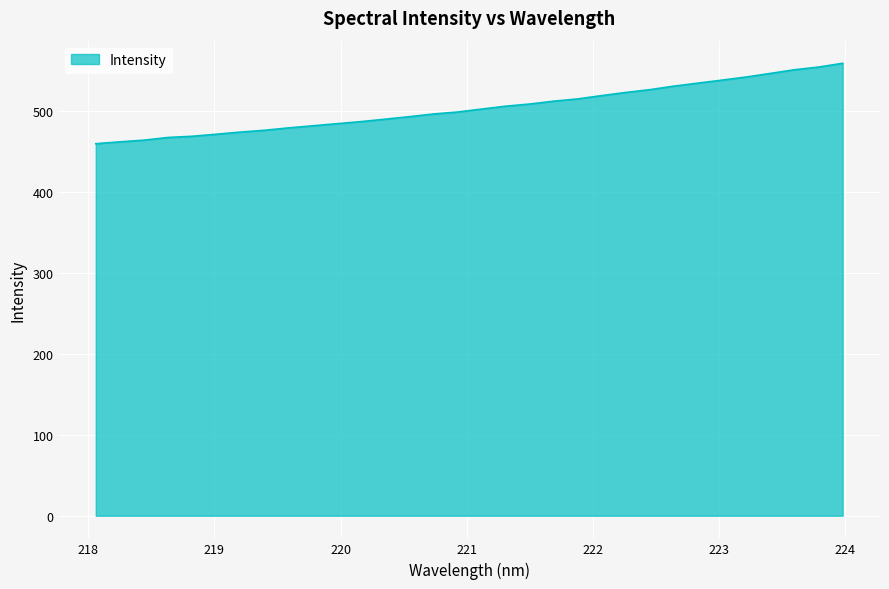

What is the smallest value displayed?

459.6